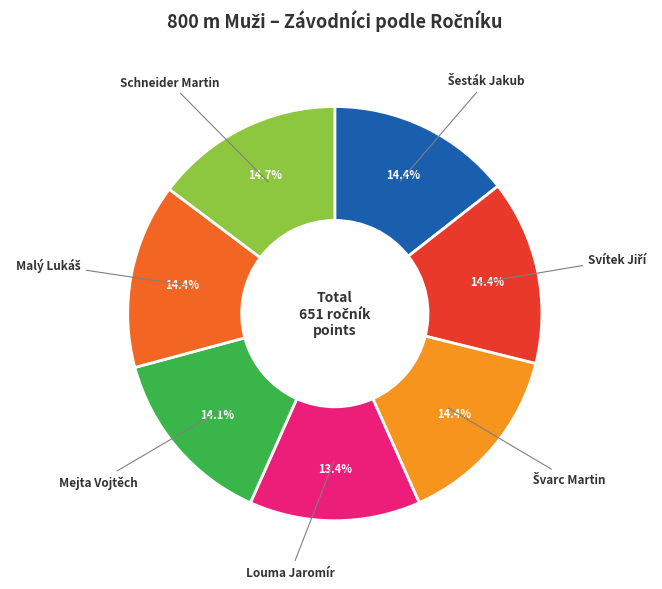

What percentage is NOT represented by Mejta Vojtěch?

85.9%